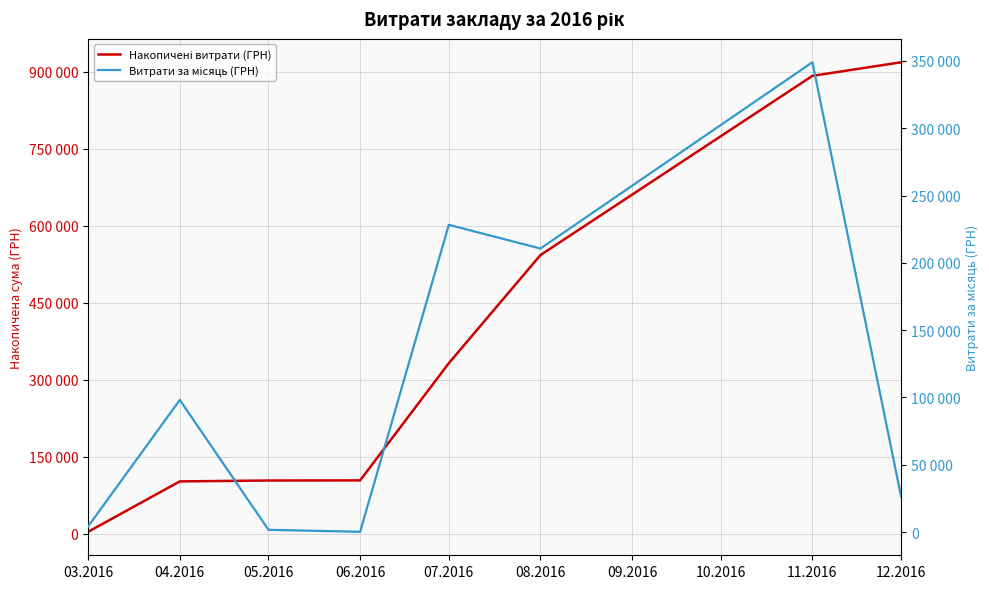

True or false: Витрати за місяць (ГРН) has a value of 4276.4 at 03.2016.

True